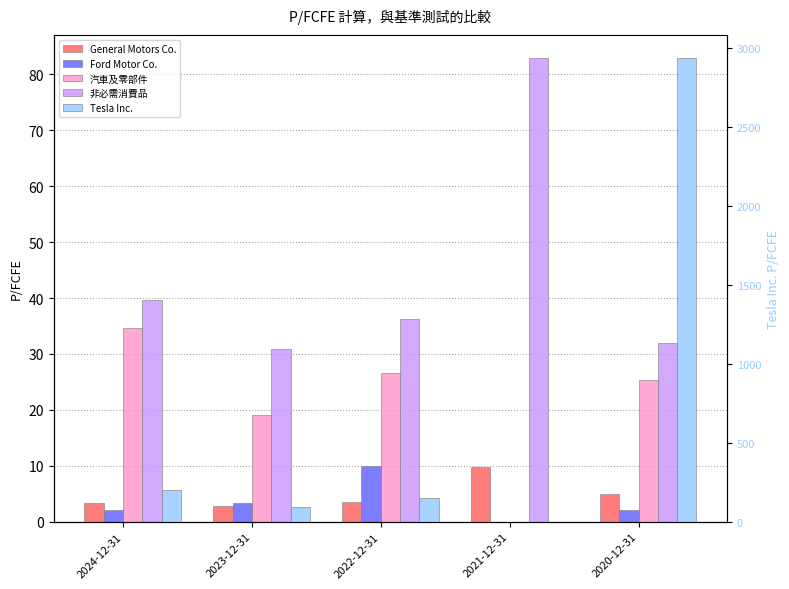

What is the total value across all series at 2024-12-31?

279.8